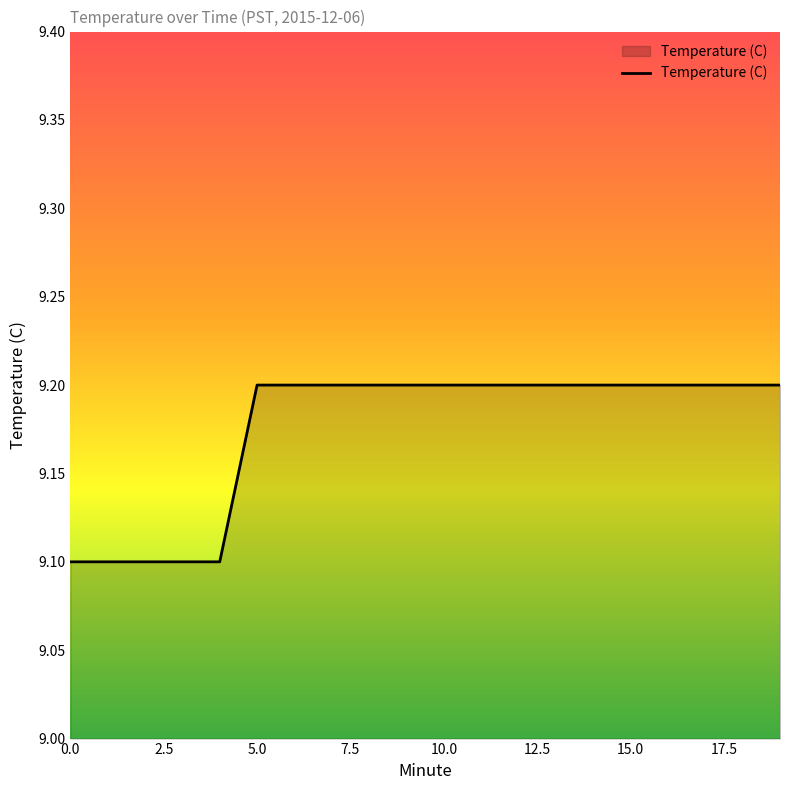

Reading left to right, list all the values displayed in this chart.

9.1	9.1	9.1	9.1	9.1	9.2	9.2	9.2	9.2	9.2	9.2	9.2	9.2	9.2	9.2	9.2	9.2	9.2	9.2	9.2